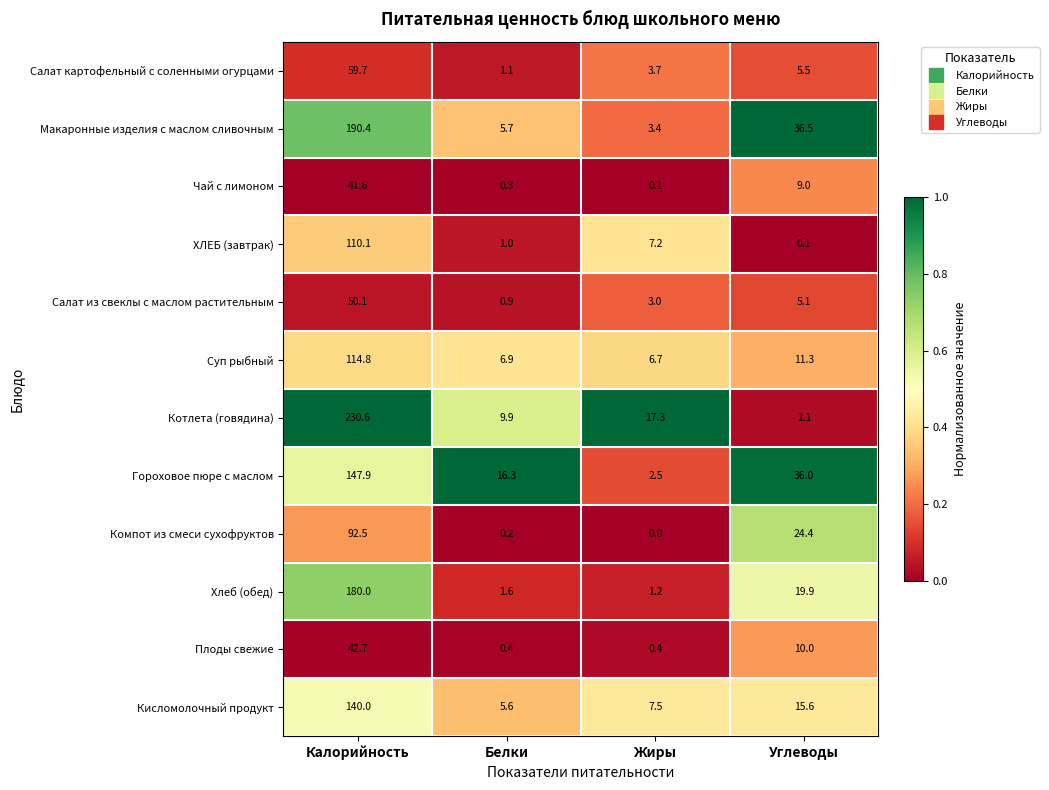

What is the greatest value displayed?

230.6